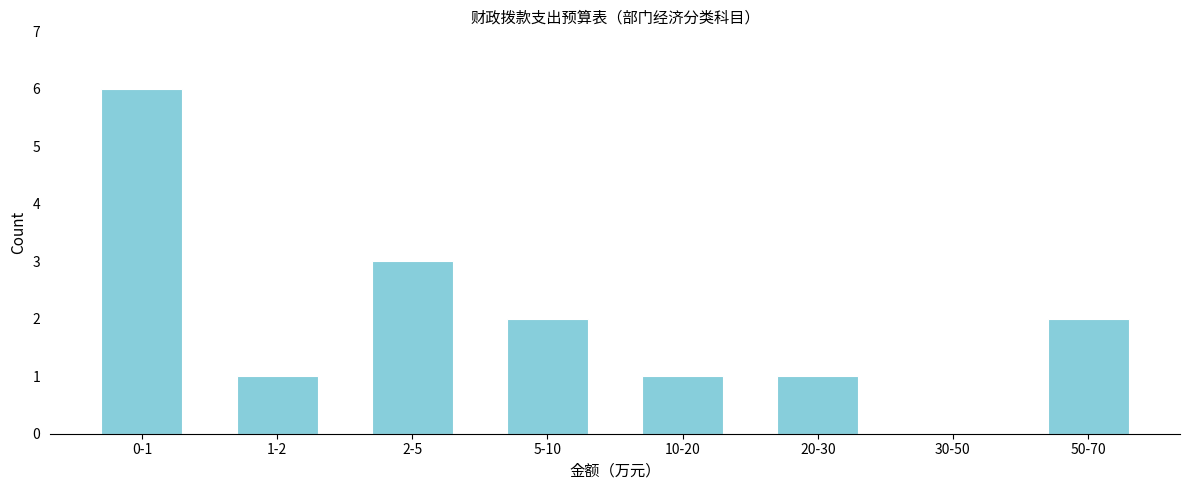

Reading left to right, list all the values displayed in this chart.

0-1=6	1-2=1	2-5=3	5-10=2	10-20=1	20-30=1	30-50=0	50-70=2